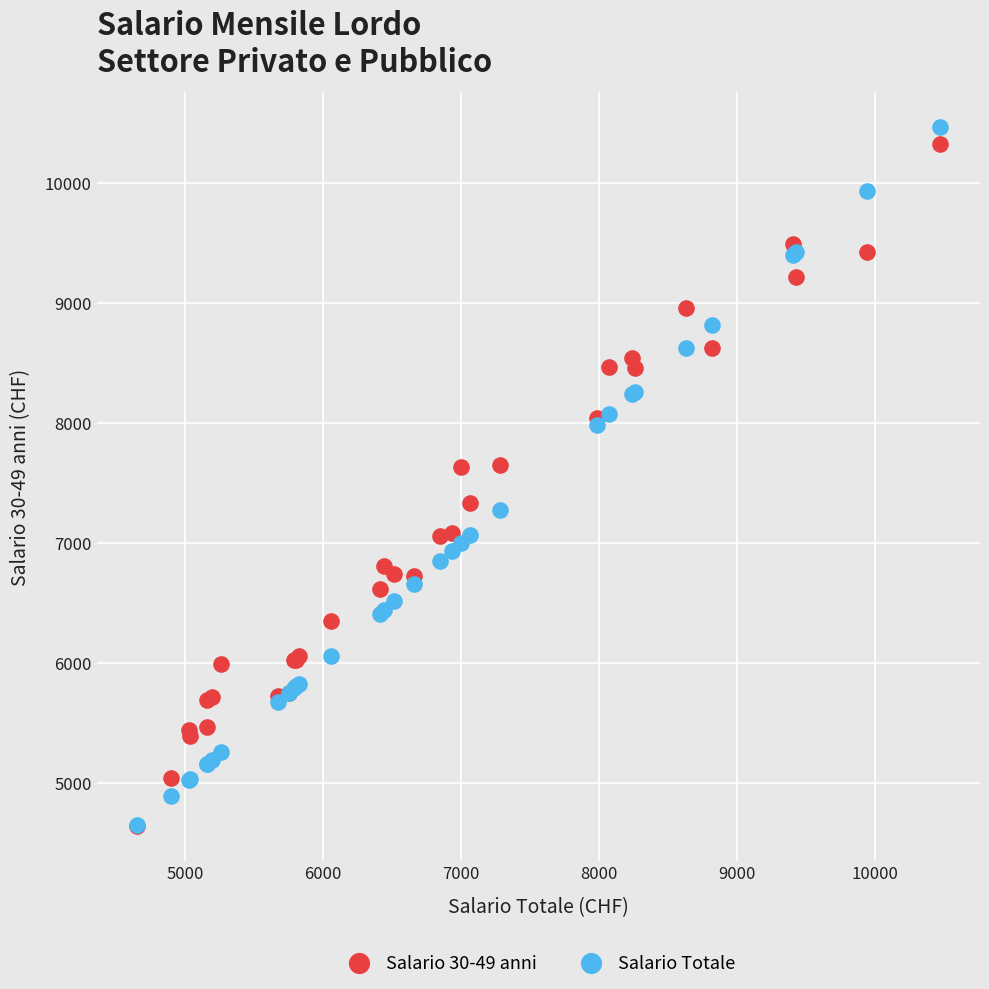

What are all the series names shown in the legend?

Salario 30-49 anni, Salario Totale